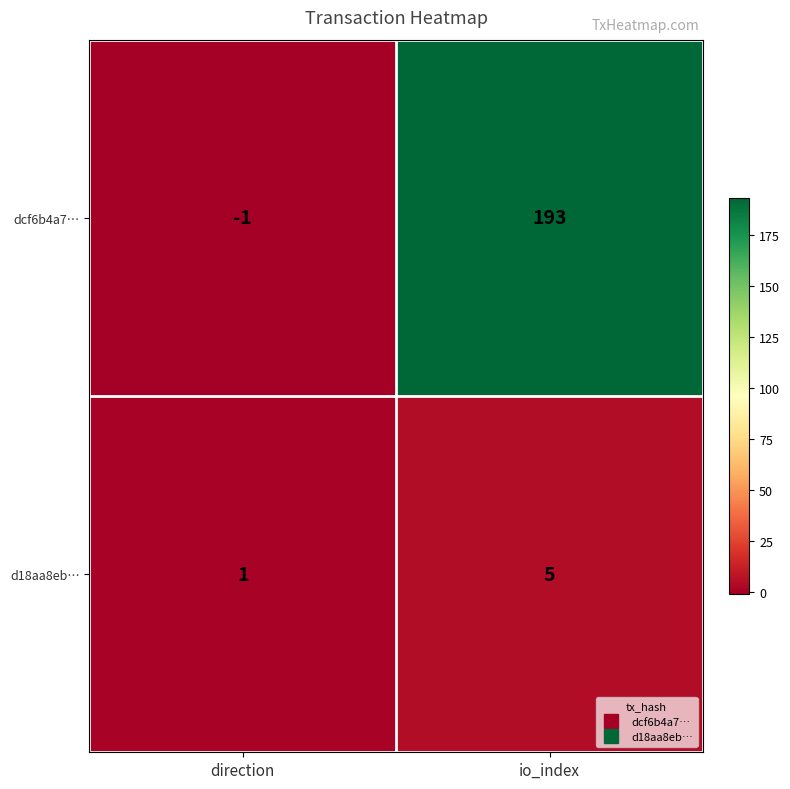

What is the difference between the d18aa8eb… values at direction and io_index?

4